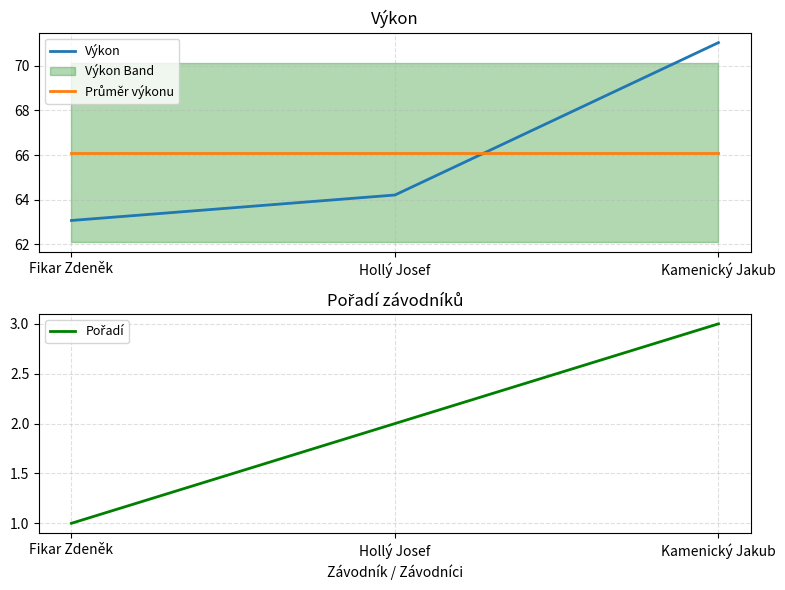

Which series changed the most between Hollý Josef and Kamenický Jakub?

Výkon